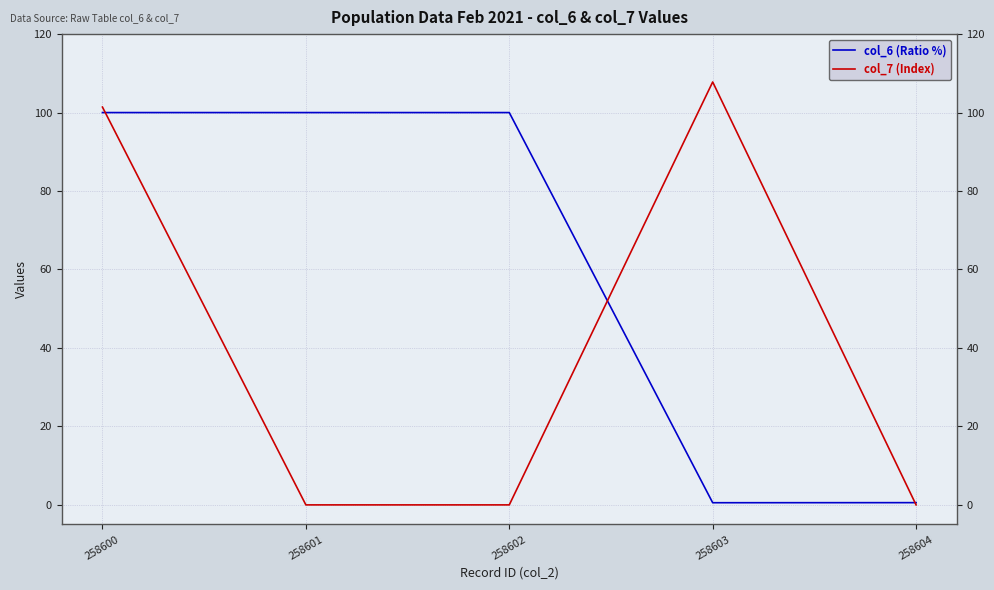

Reading right to left, what are all the values shown in this chart?

col_6 (Ratio %): 258604=0.6	258603=0.6	258602=100.0	258601=100.0	258600=100.0
col_7 (Index): 258604=0.0	258603=107.8	258602=0.0	258601=0.0	258600=101.4